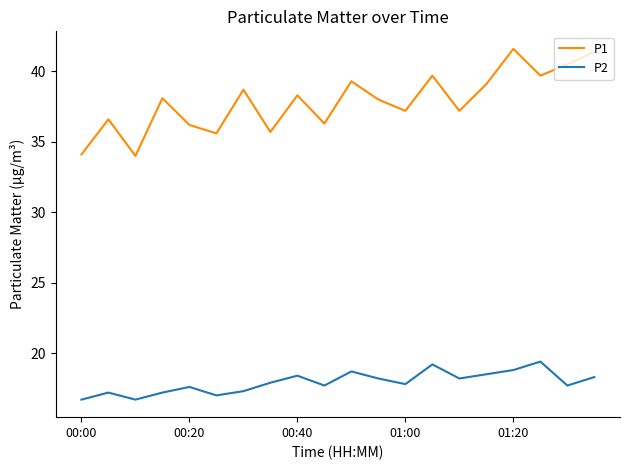

True or false: P2 and P1 cross at least once.

False